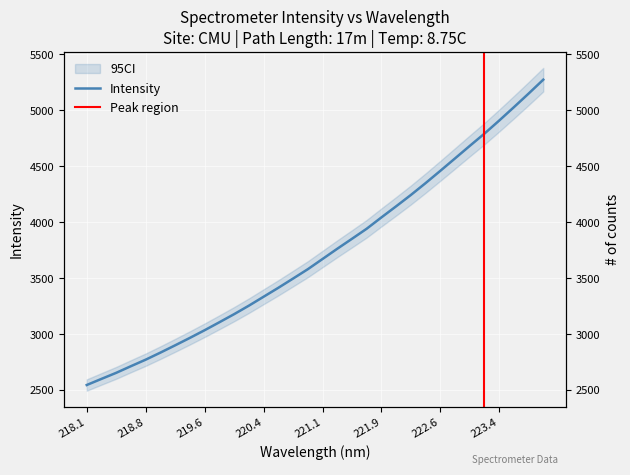

What is the label of the 30th point from the left?

223.5987